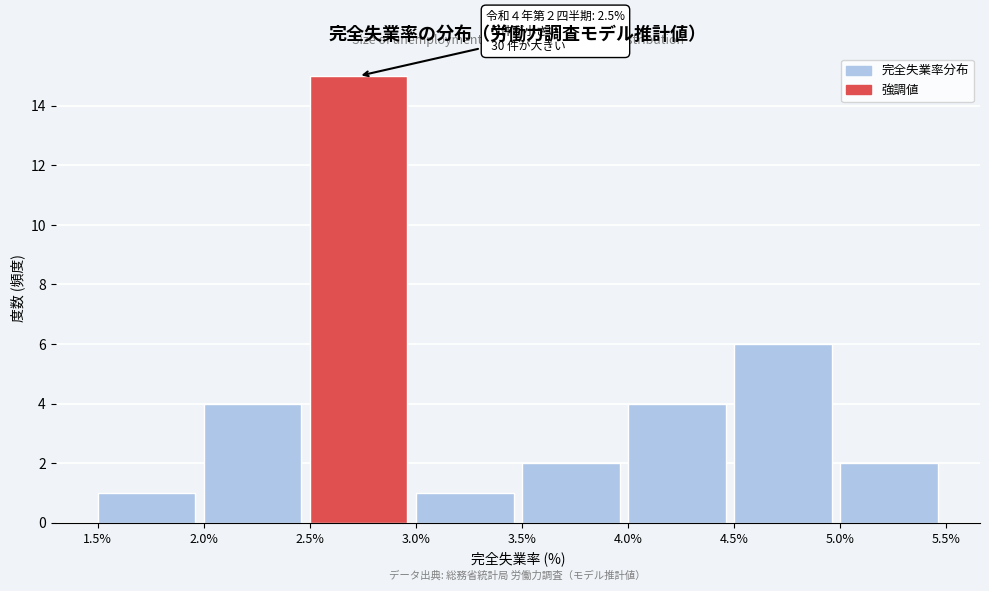

Which range on the x-axis has the tallest bar?

2.5% to 3.0%